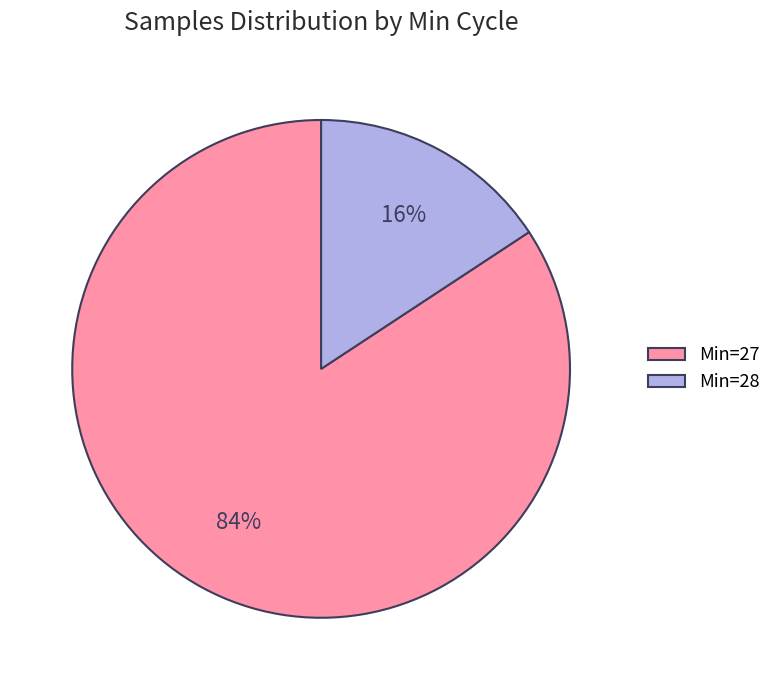

Which slice is the largest?

Min=27